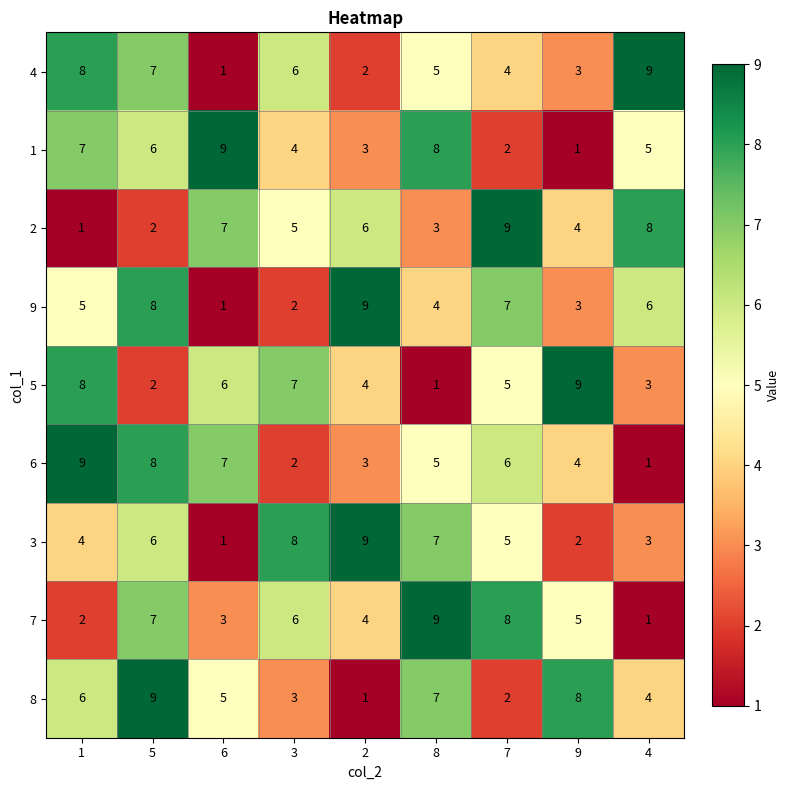

Rank the categories by 1 value from lowest to highest.

9, 7, 2, 3, 4, 5, 1, 8, 6